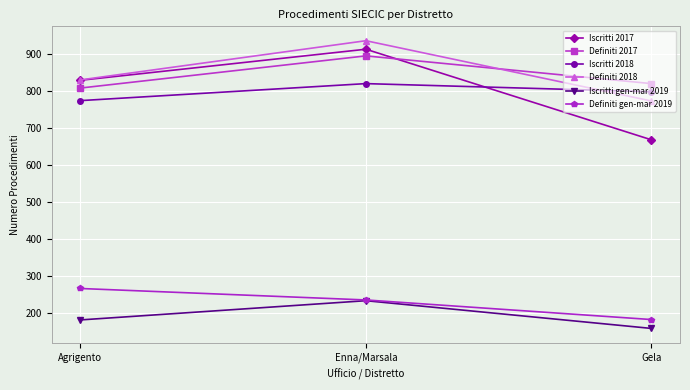

What is the difference between the Definiti 2018 values at Enna/Marsala and Agrigento?

106